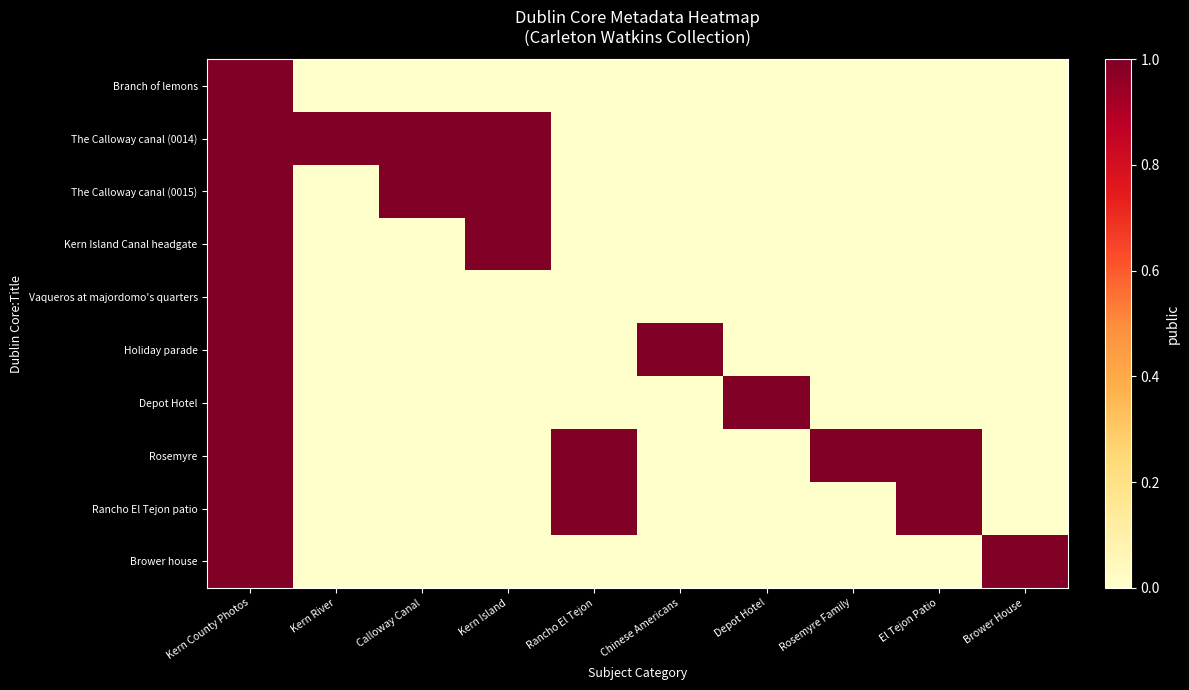

Which has a higher value, El Tejon Patio or Brower House?

El Tejon Patio